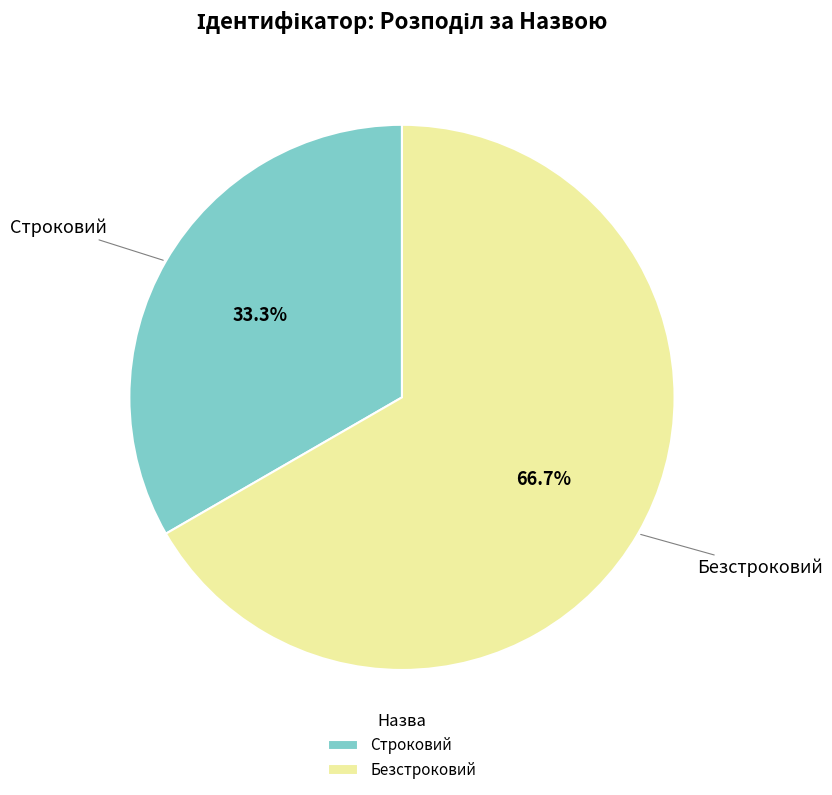

How many slices are in this pie chart?

2